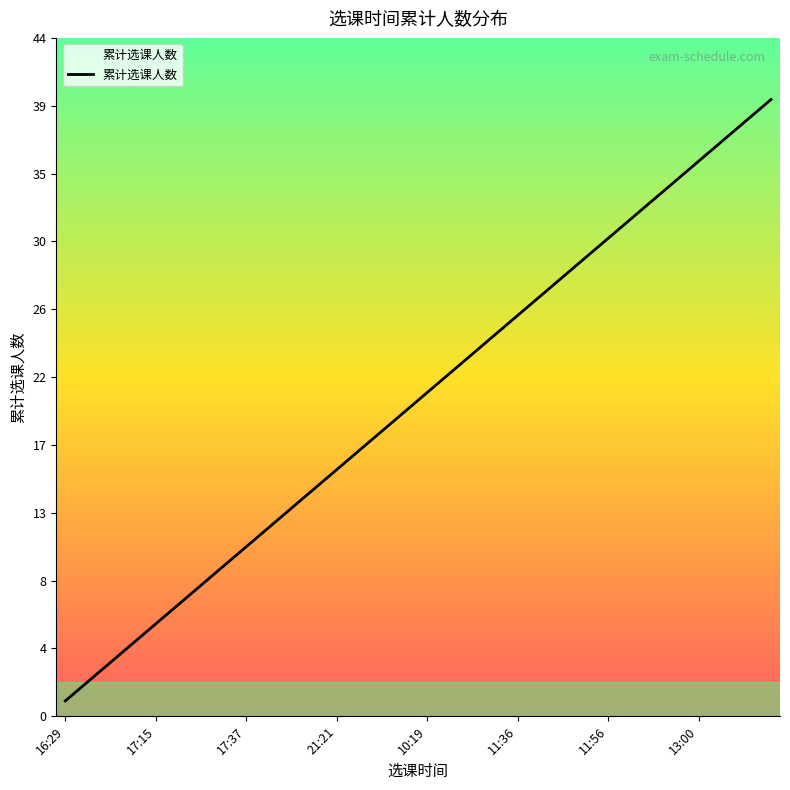

What is the label of the 33rd point from the left?

32